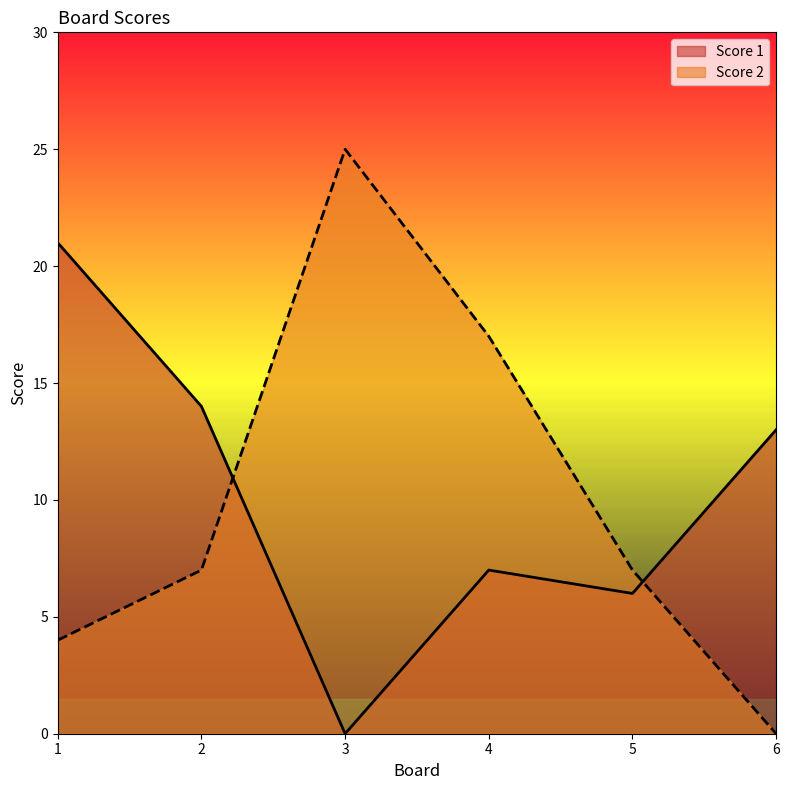

What is the spread (max minus min) of values at 2?

7